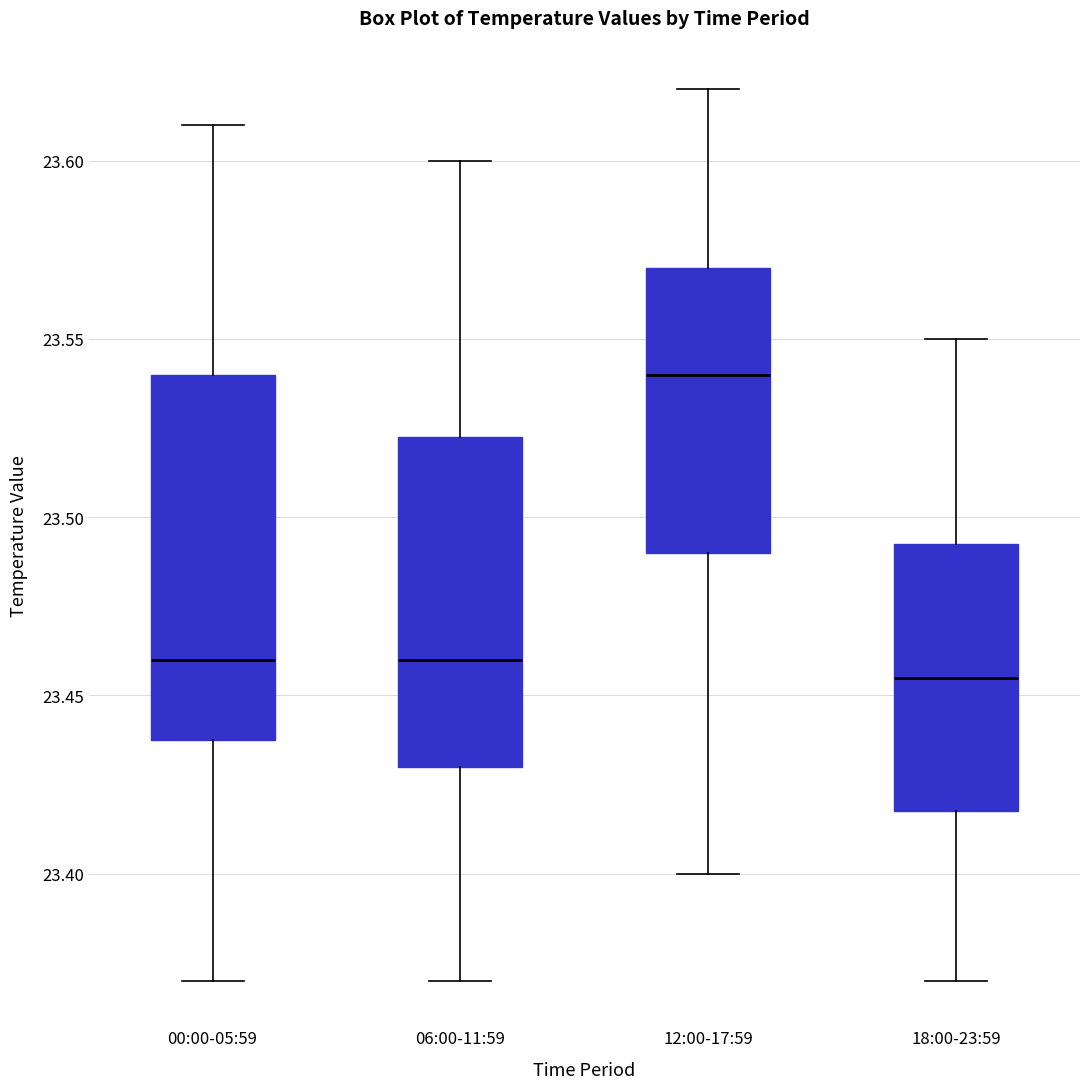

Which box's median line is the lowest?

18:00-23:59